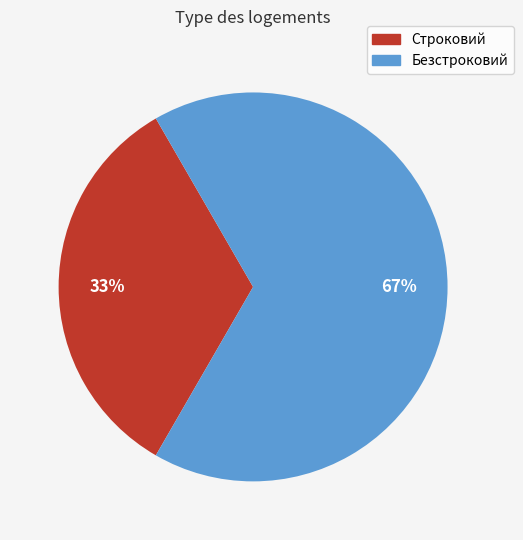

Rank the categories by value from lowest to highest.

Строковий, Безстроковий